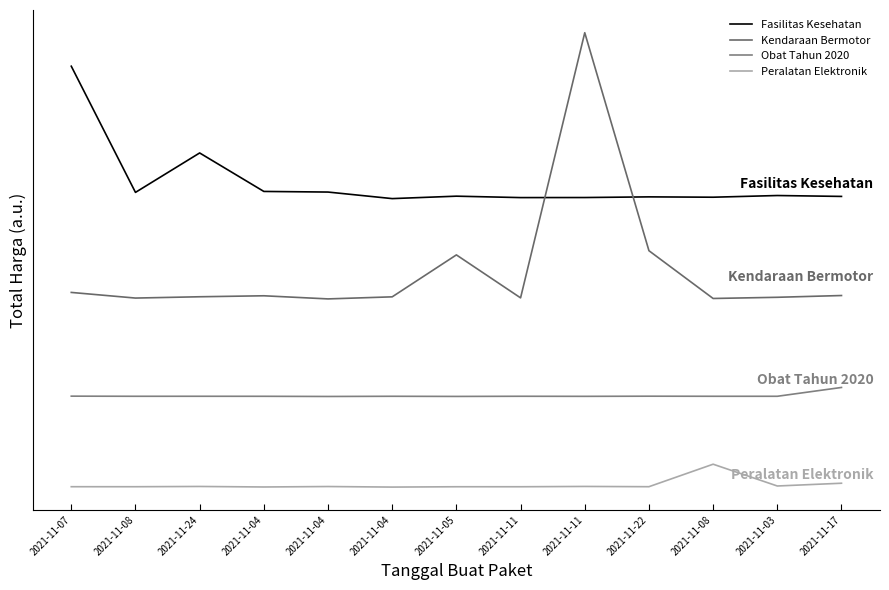

Is the value of Fasilitas Kesehatan at 2021-11-03 greater than the value of Obat Tahun 2020 at 2021-11-11?

Yes